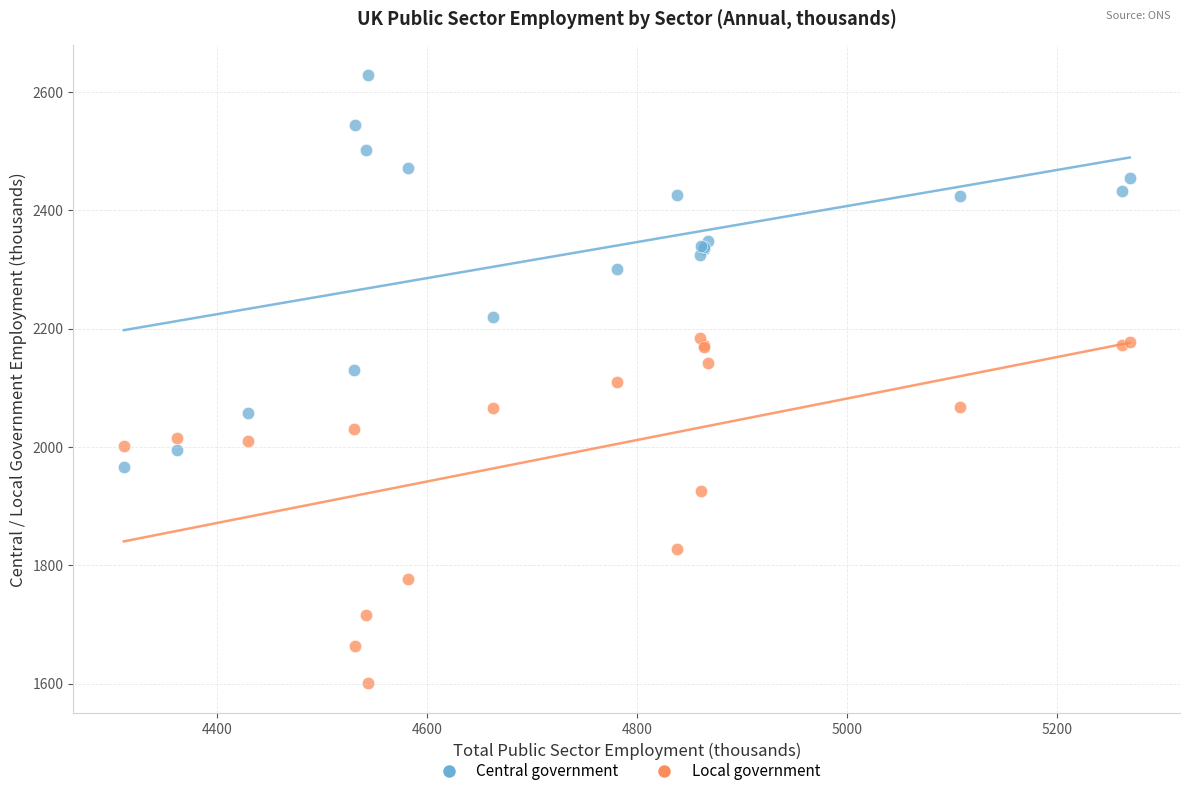

In the Local government series, what Y value is closest to 1892?

1925